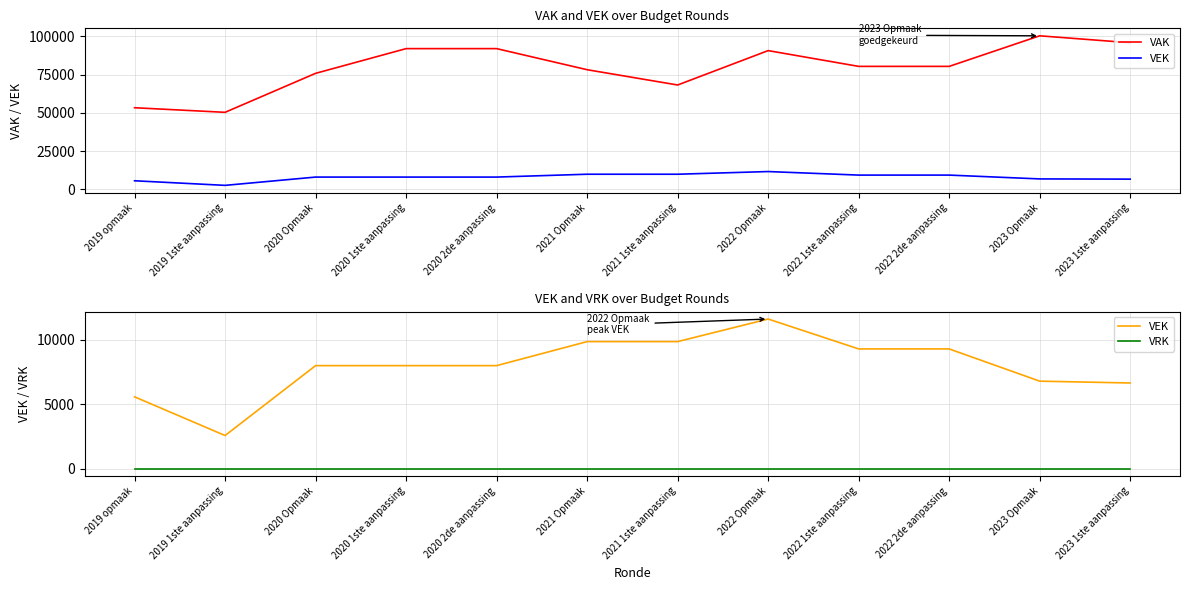

How many lines are shown in the chart?

3